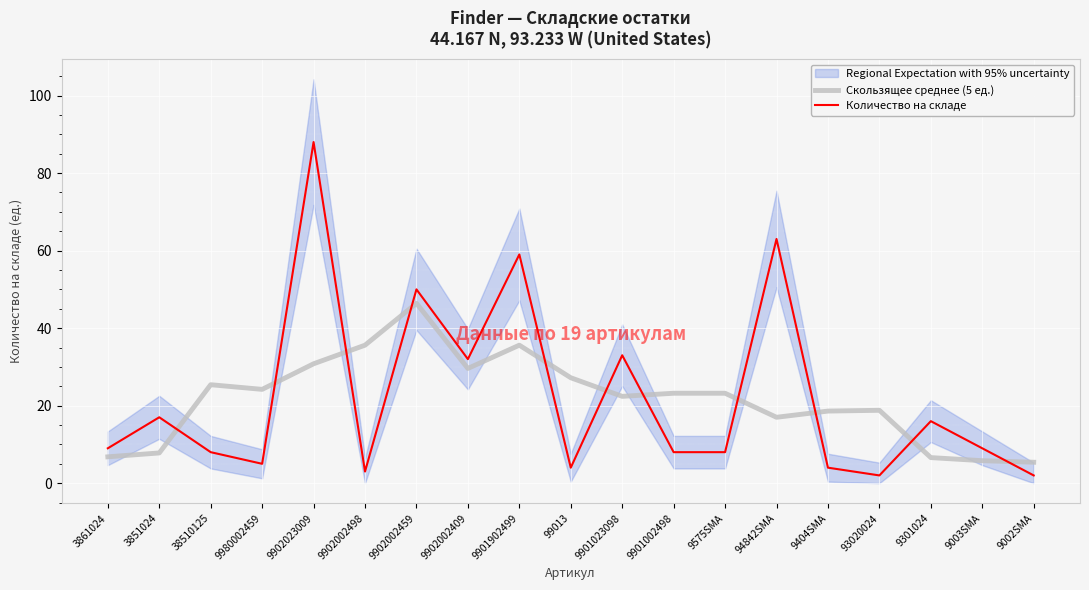

Between 9902002409 and 93020024, which is larger?

9902002409